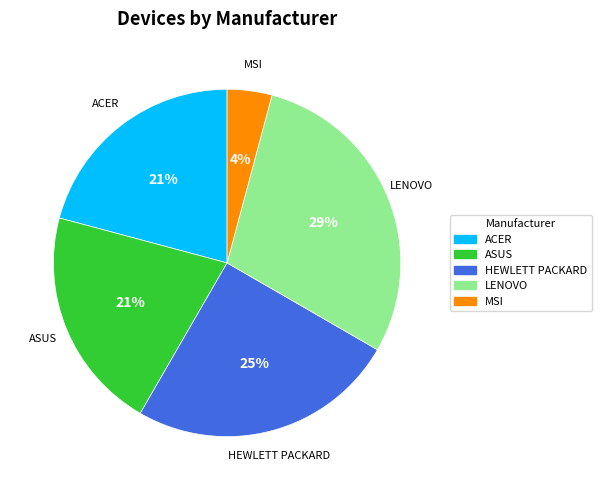

Between MSI and ASUS, which is larger?

ASUS